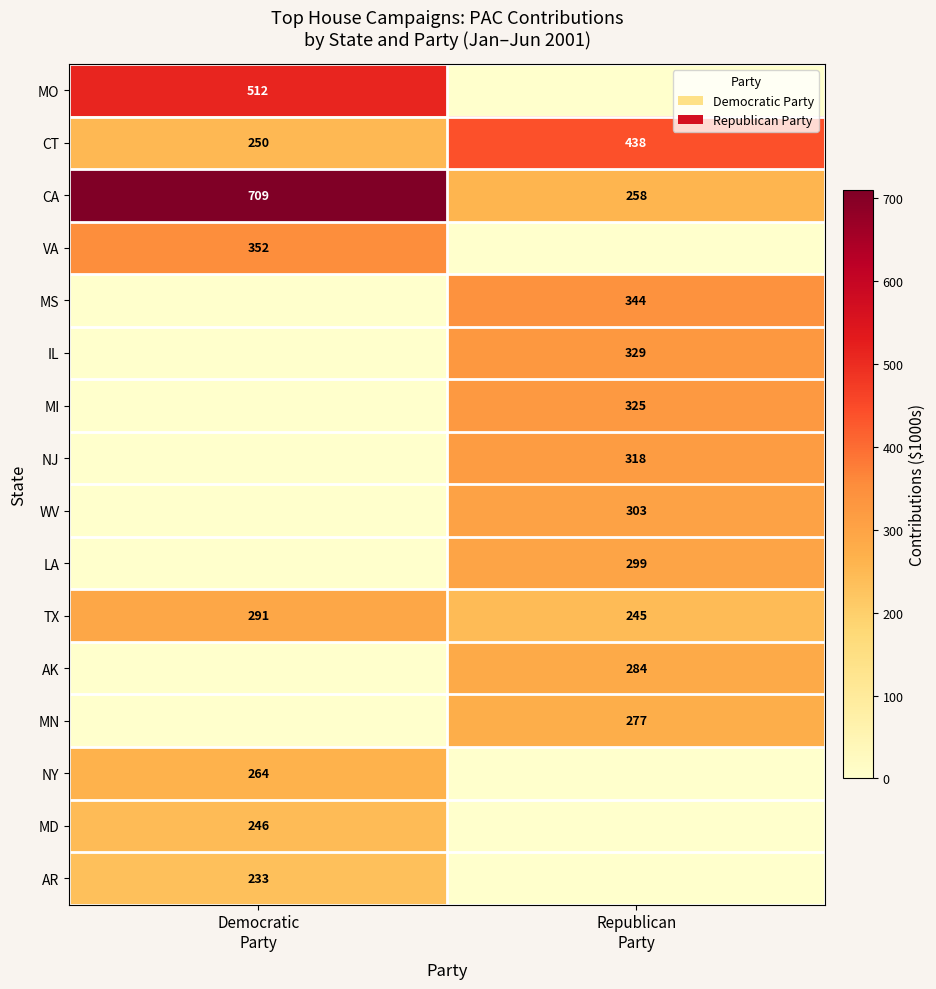

What is the difference between the highest and lowest values at Democratic
Party?

709.5